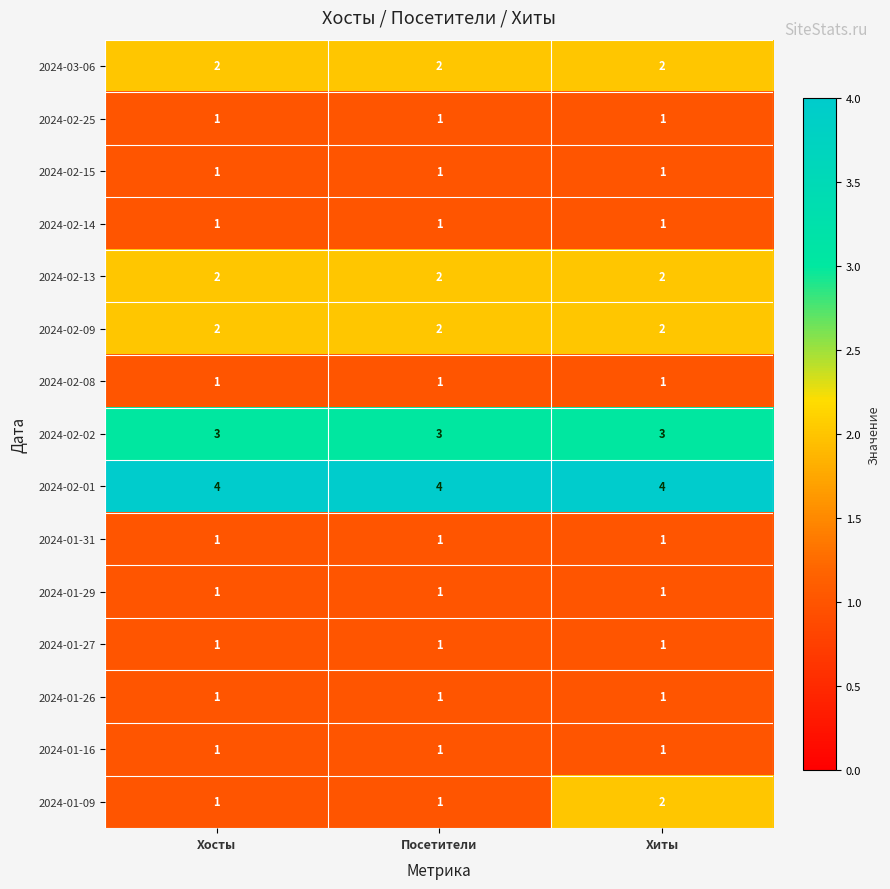

True or false: 2024-03-06 has a value of 1 at Посетители.

False